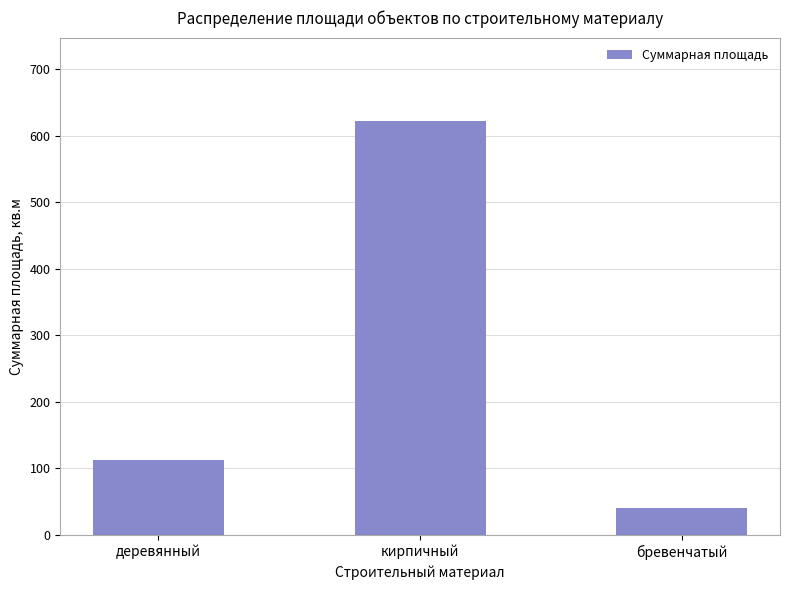

Reading right to left, what are all the values shown in this chart?

бревенчатый=40.9	кирпичный=622.9	деревянный=112.8